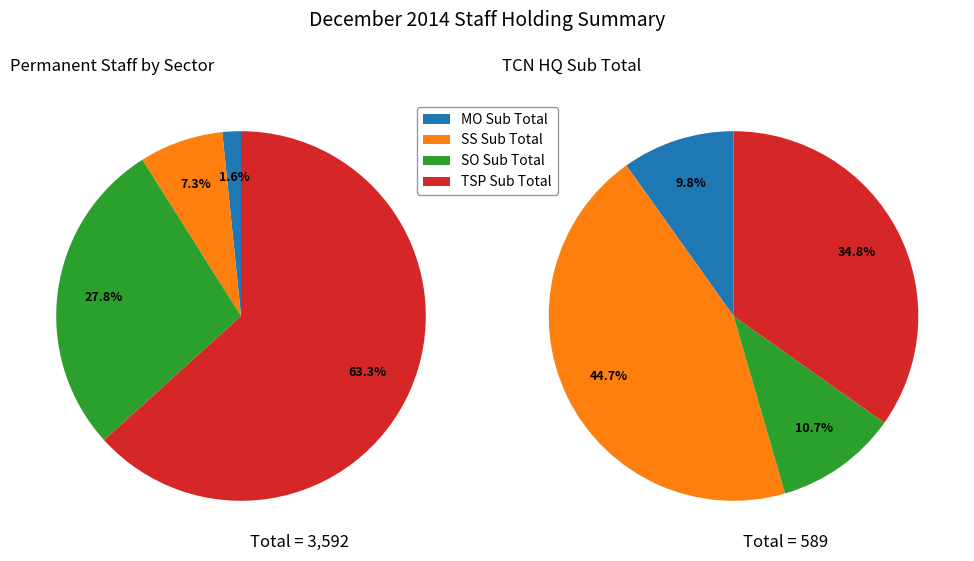

To the nearest percent, what is the difference between the SS Sub Total and TSP Sub Total slice percentages?

56%